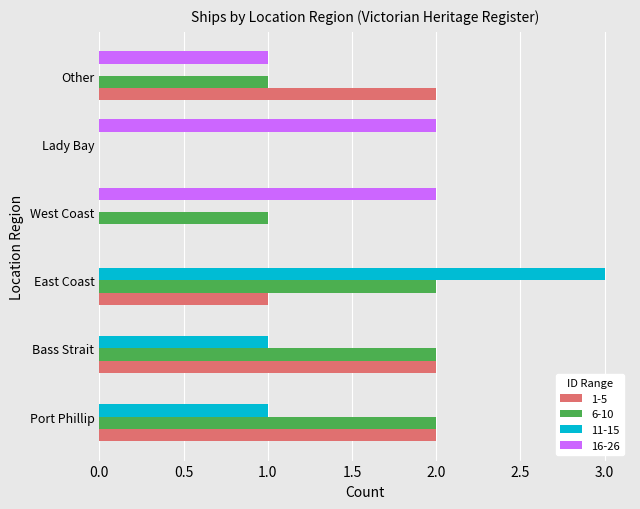

What is the sum of all 16-26 values?

5